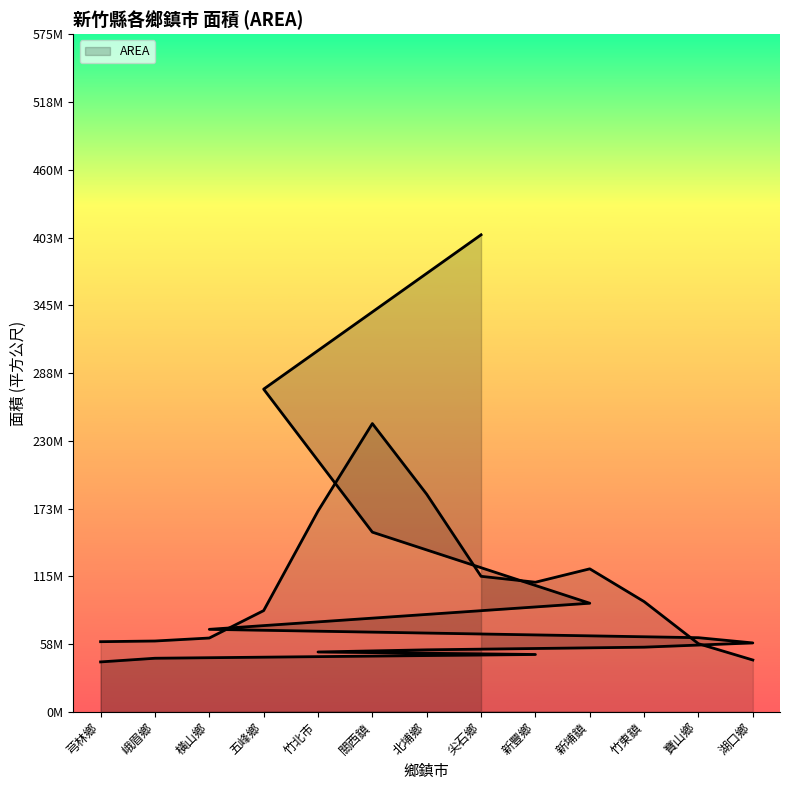

Count the number of data series in this chart.

1